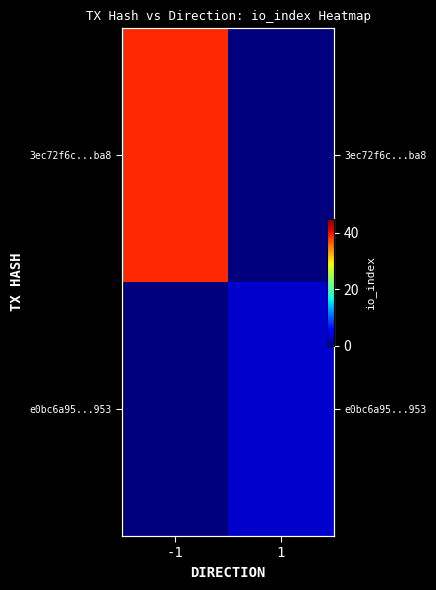

Between 1 and -1, which is larger?

-1